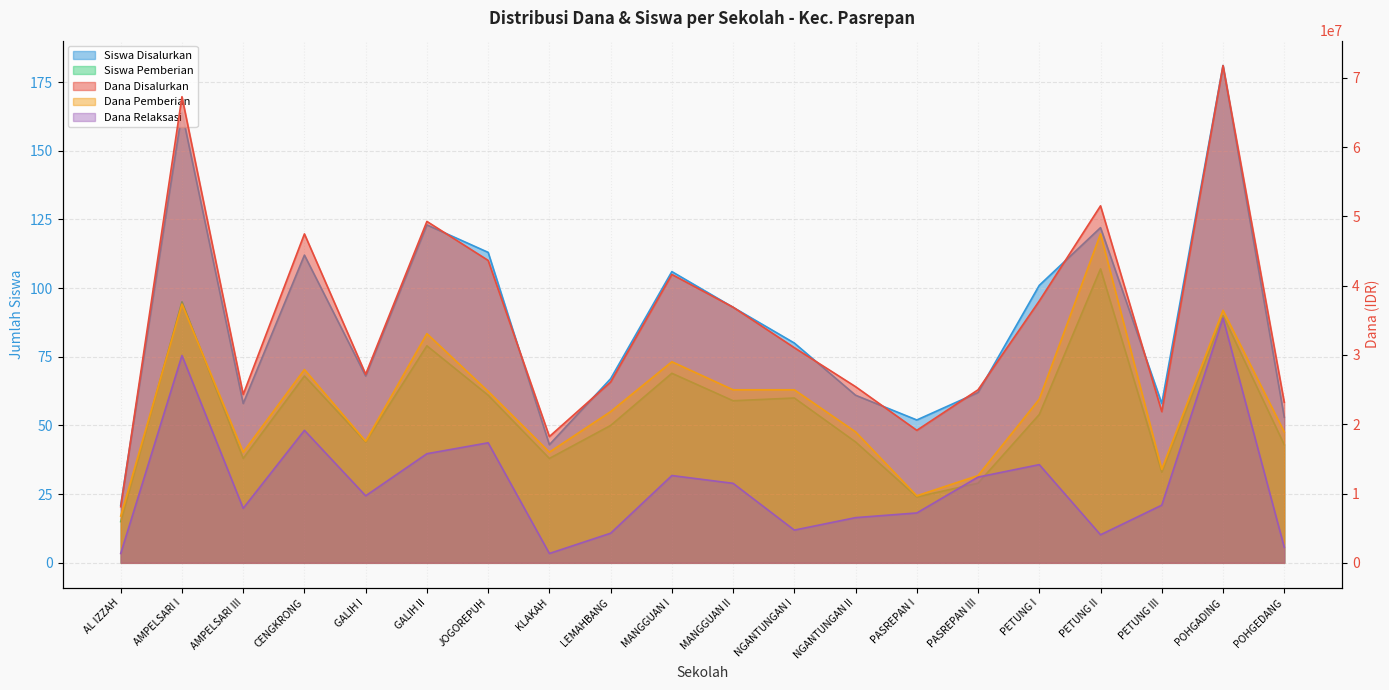

What is the total value across all series at GALIH II?

98100202